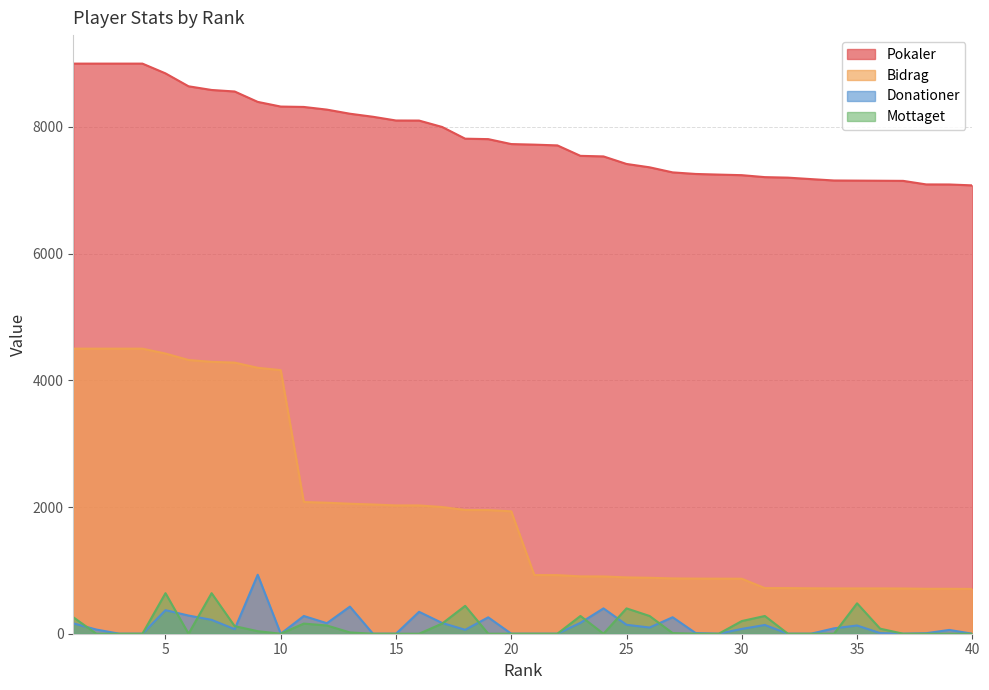

The Donationer series shows 0 at 29. True or false?

True